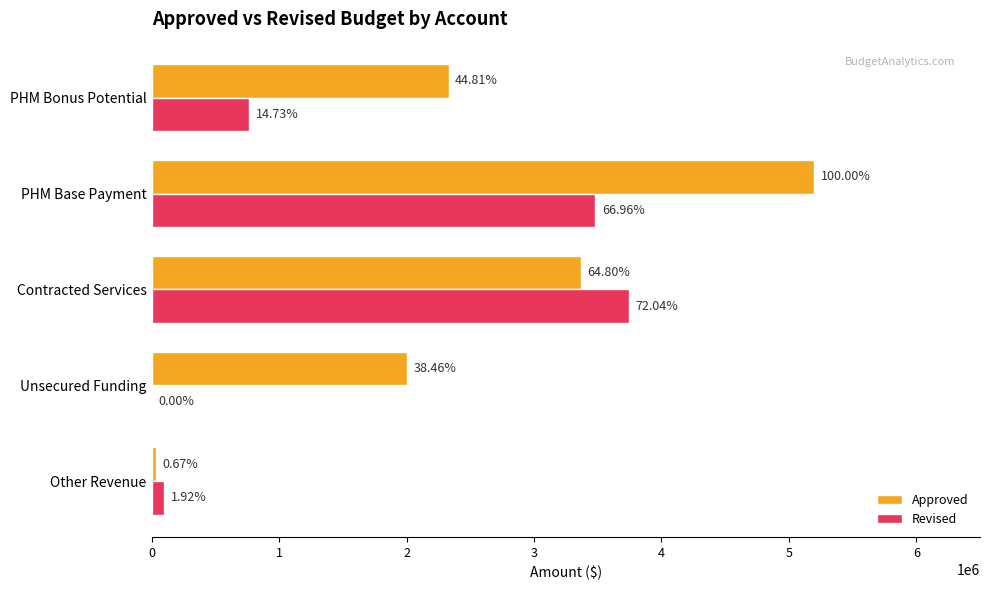

What are all the series names shown in the legend?

Approved, Revised